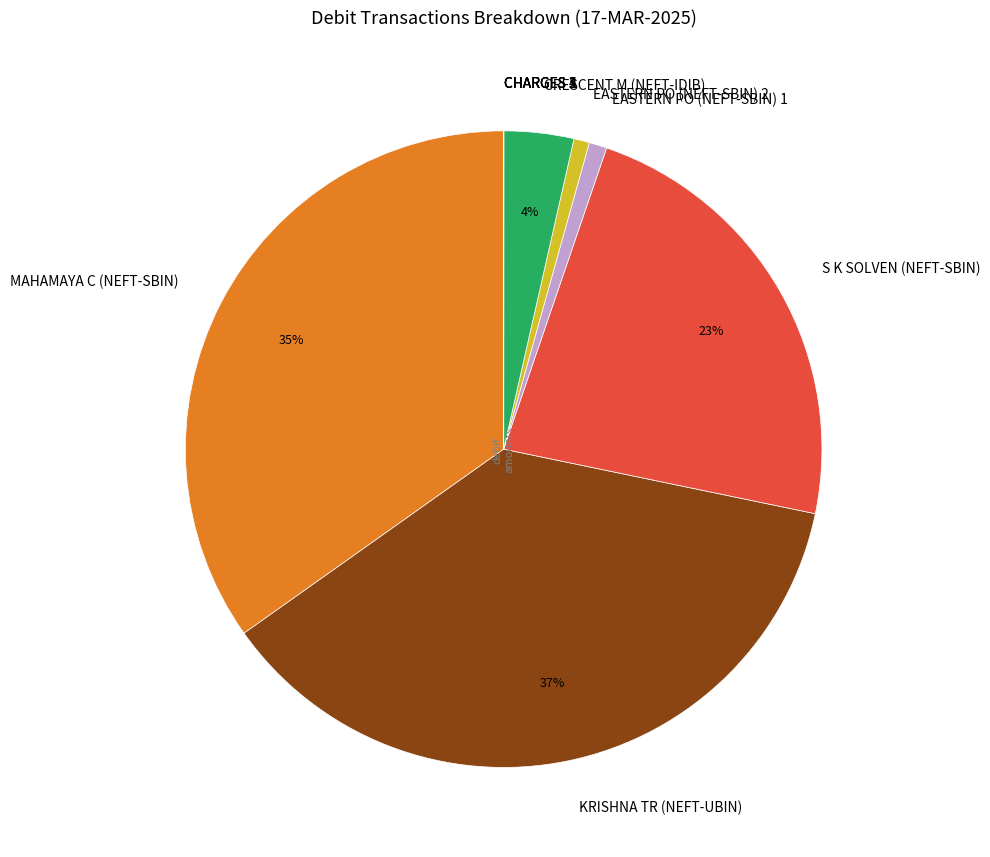

True or false: MAHAMAYA C (NEFT-SBIN) accounts for 29% of the total.

False